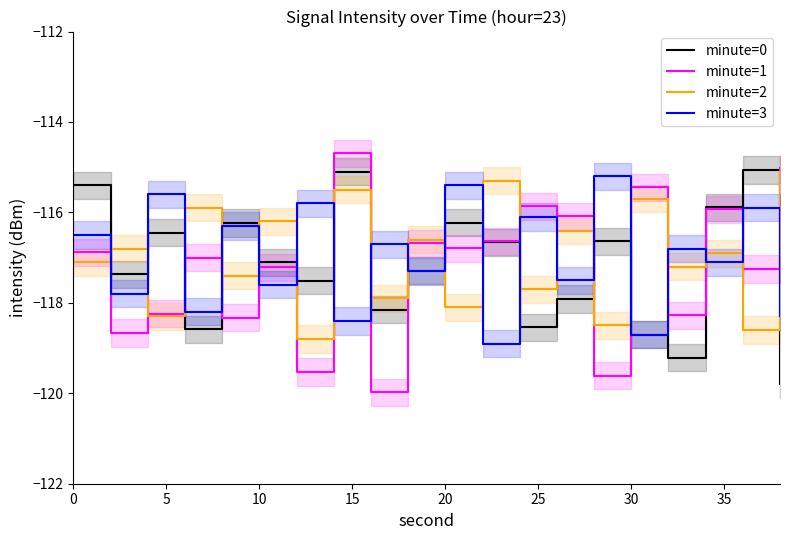

After their last crossing, which series has the higher values: minute=1 or minute=3?

minute=1